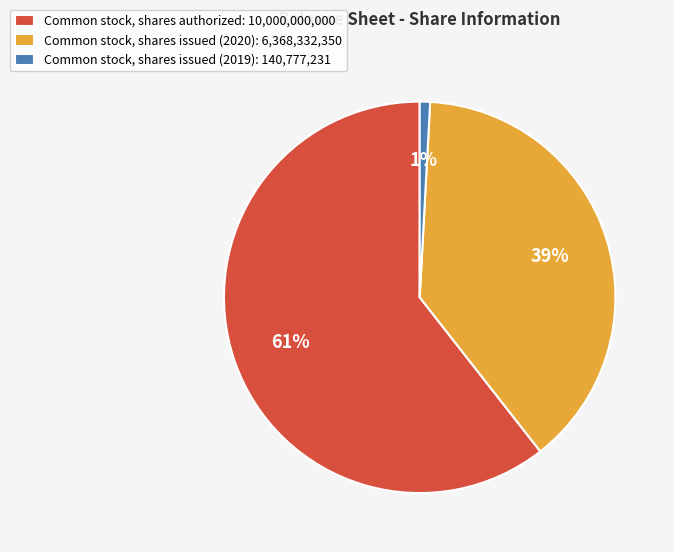

Which slice is the largest?

Common stock, shares authorized